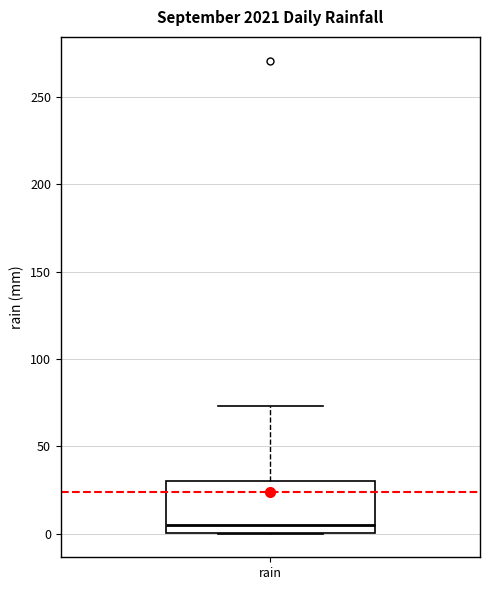

Where does the upper whisker of the box for rain end on the y-axis? The values are not printed on the chart, so give them approximately, as read against the axis.

75